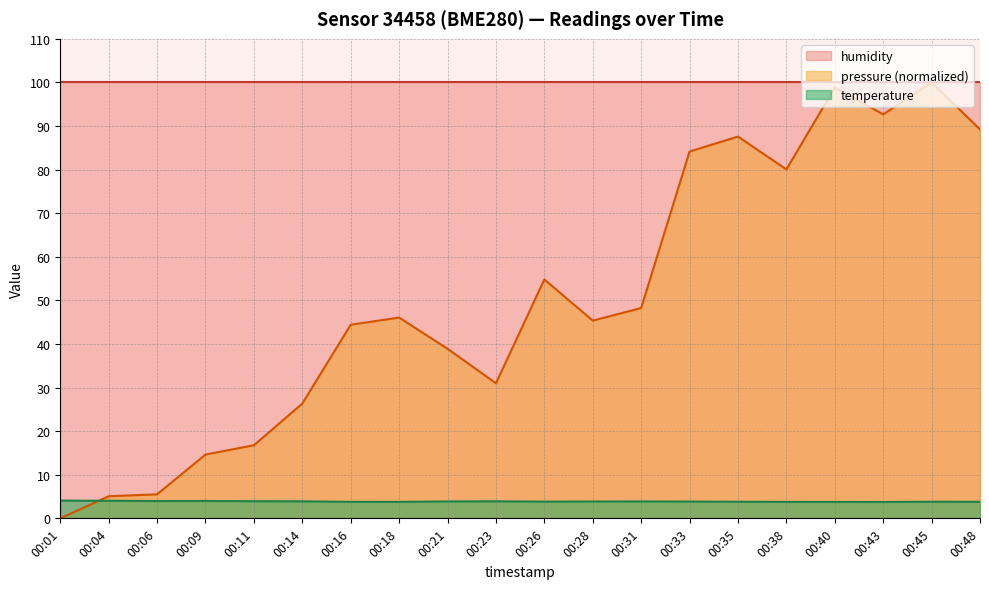

What is the sum of all pressure_scaled values?

1009.5